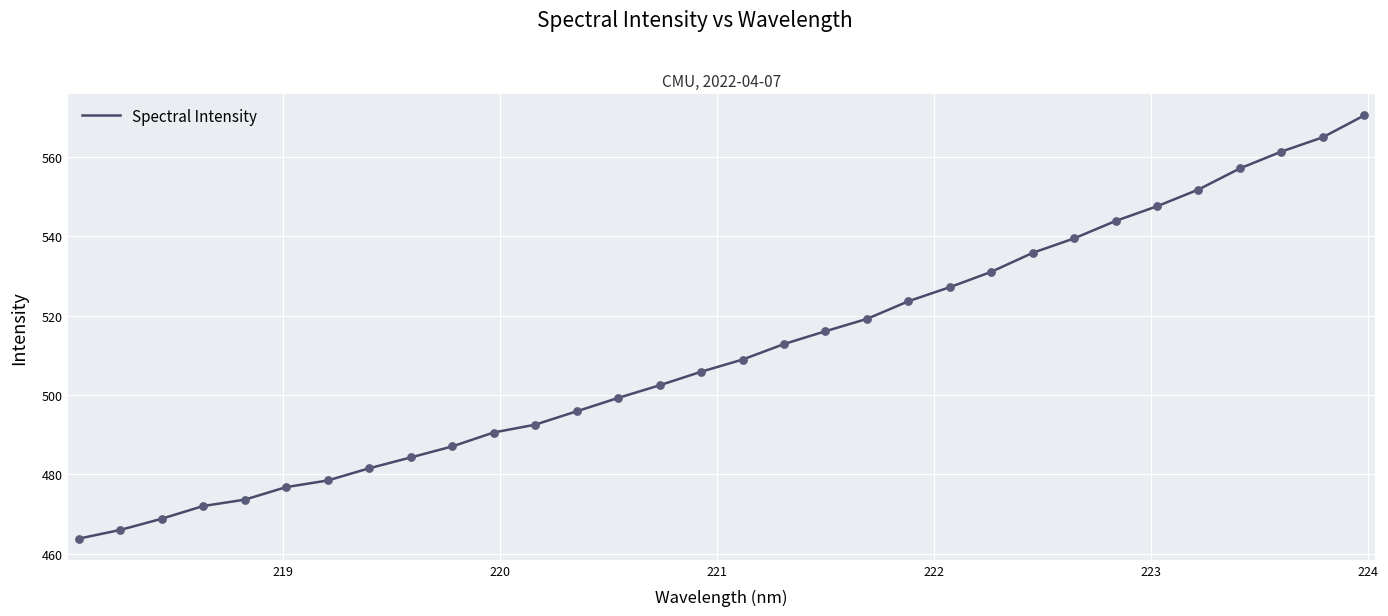

What is the greatest value displayed?

570.4